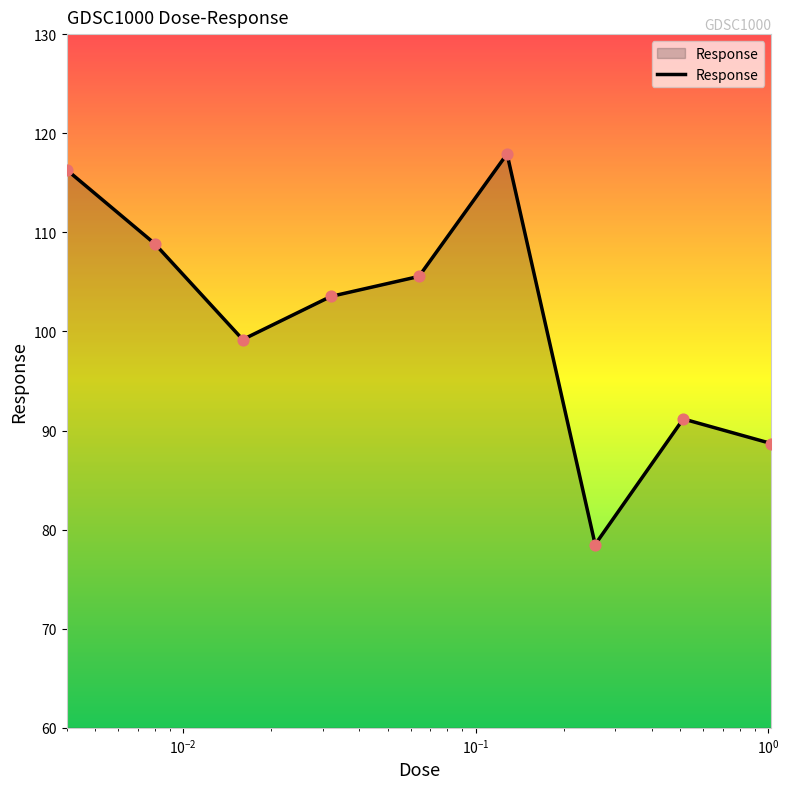

What is the smallest value displayed?

78.5